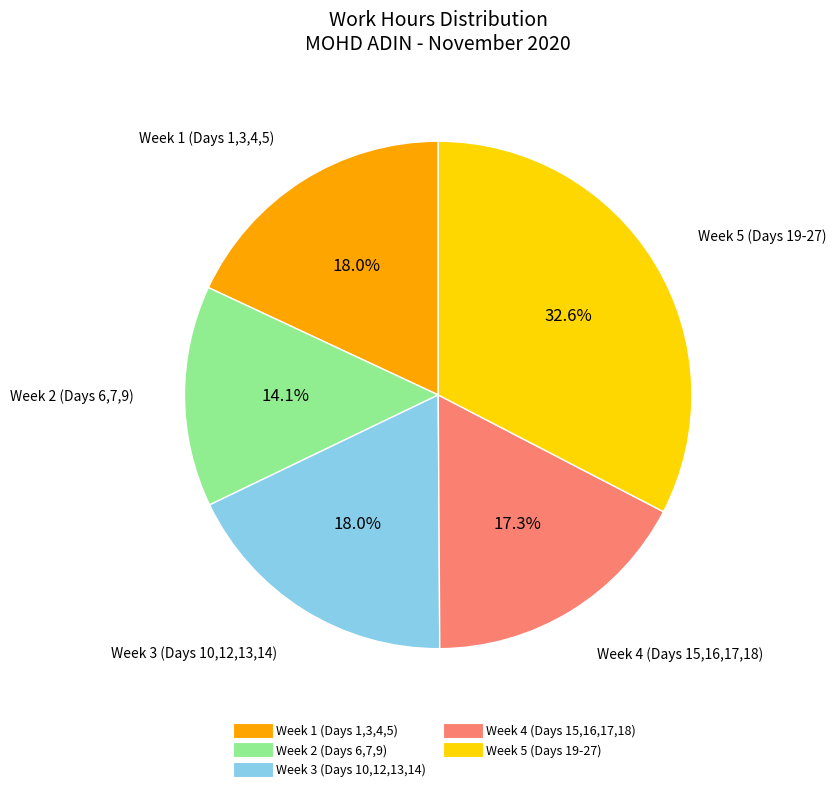

Does any single category account for the majority?

No